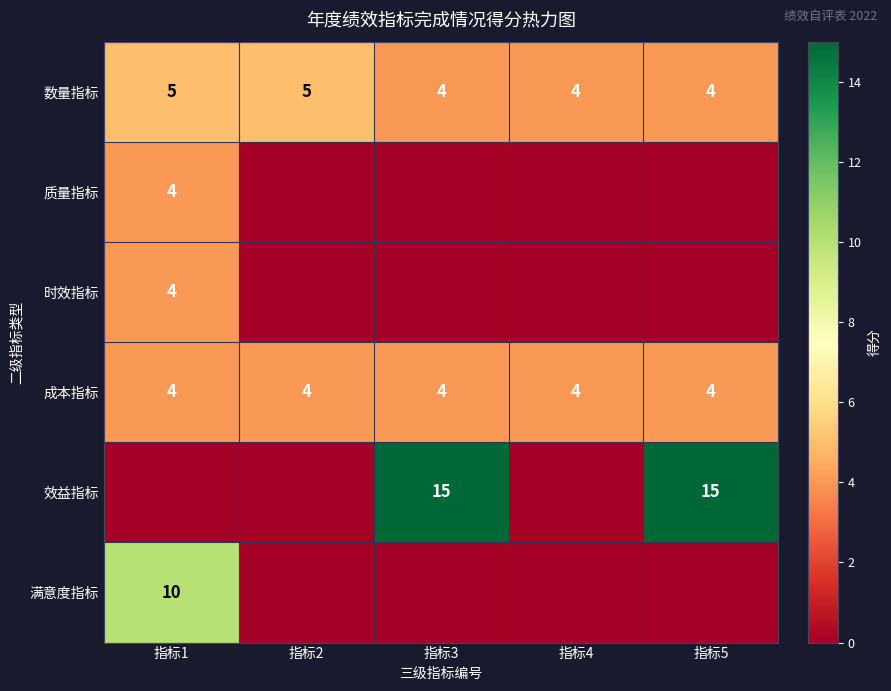

Between 指标2 and 指标4, which is larger?

指标2